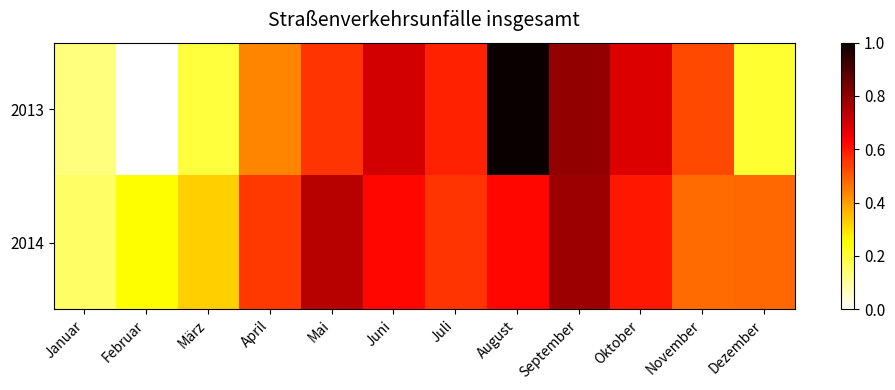

Between Juni and Oktober, which is larger?

Juni